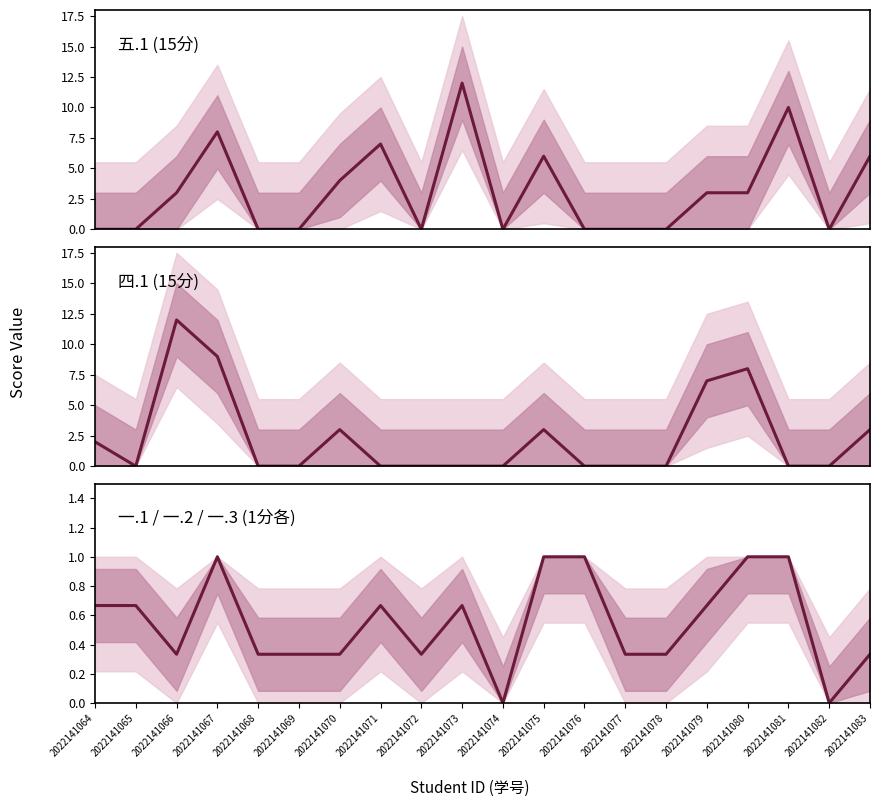

What is the difference between the maximum and minimum values in the 五.1 (15分) series?

12.0